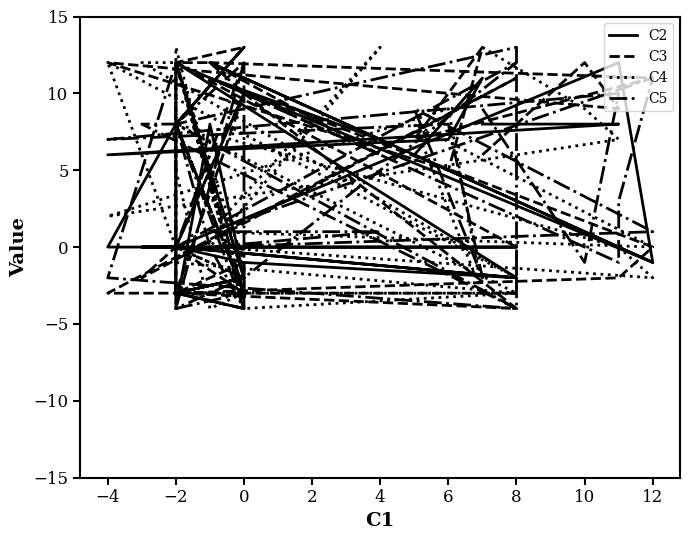

Which series ends up on top after the final intersection of C5 and C2?

C2